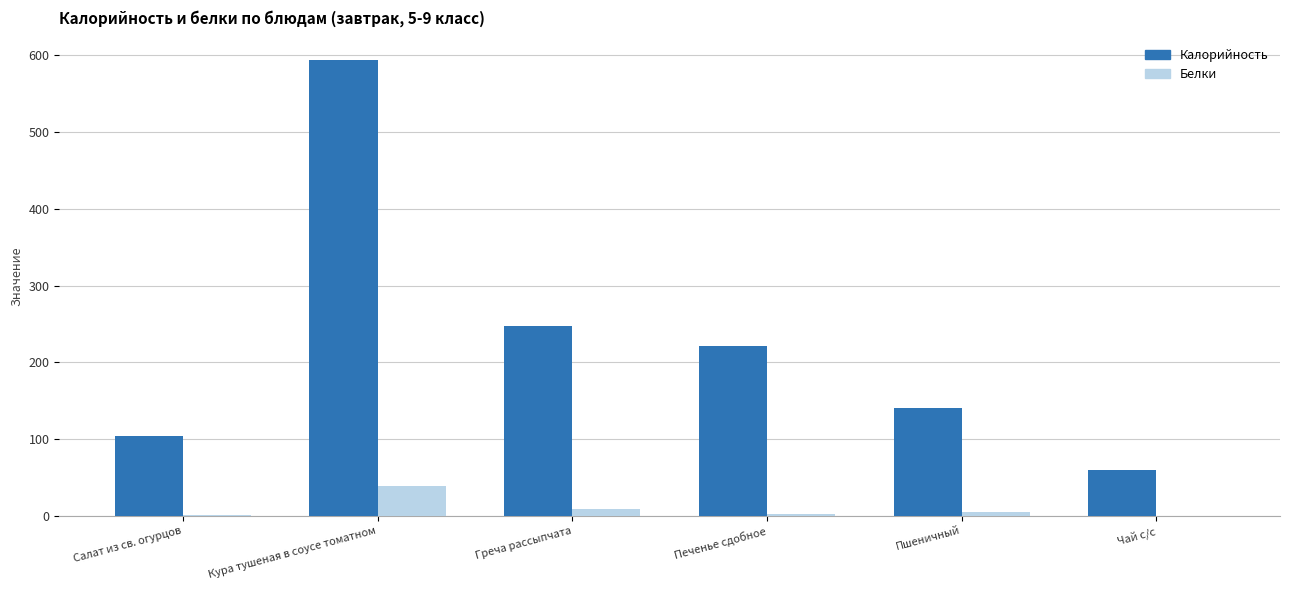

At which label is Калорийность closest to 326?

Греча рассыпчата